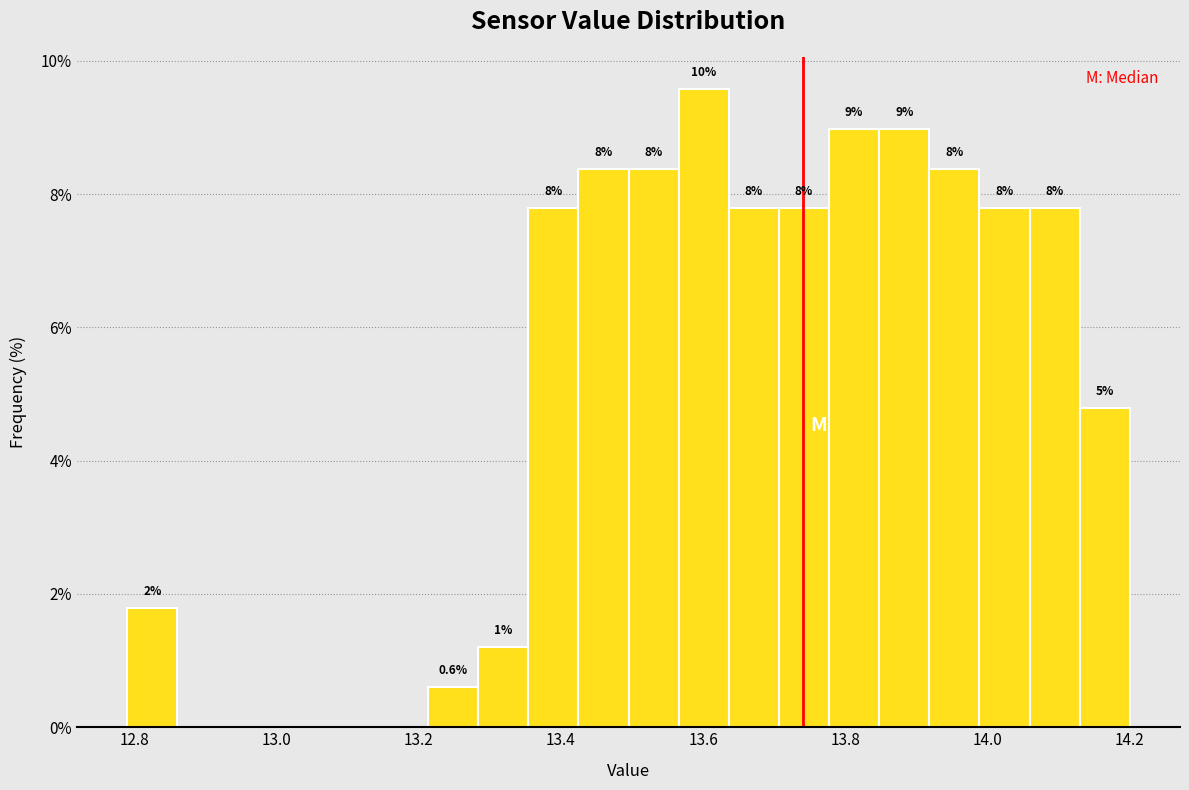

Read against the x-axis, roughly where is the centre of the tallest bar?

13.60